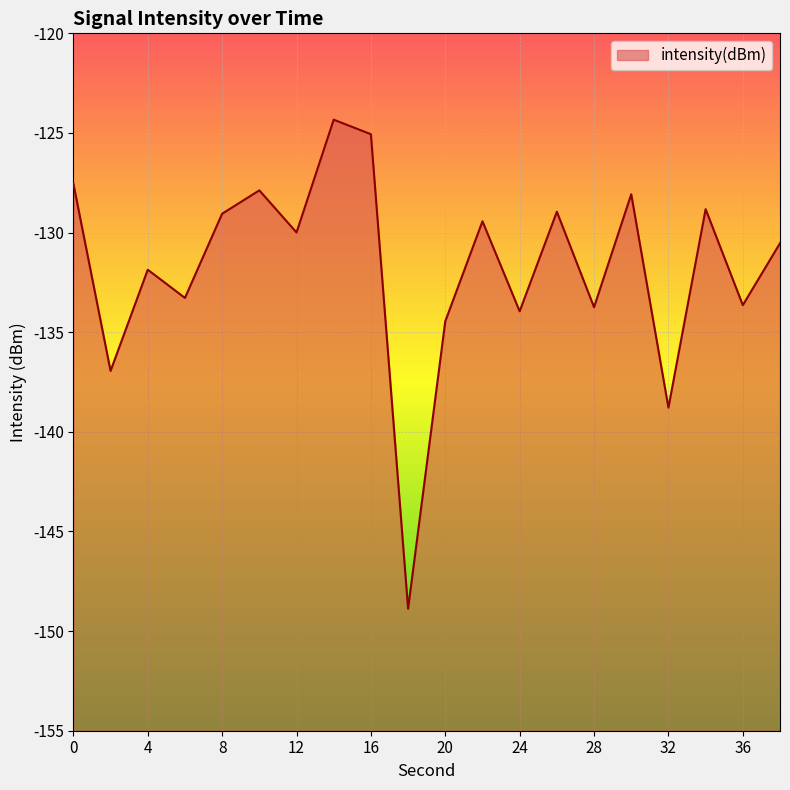

What is the minimum value shown in the chart?

-148.9